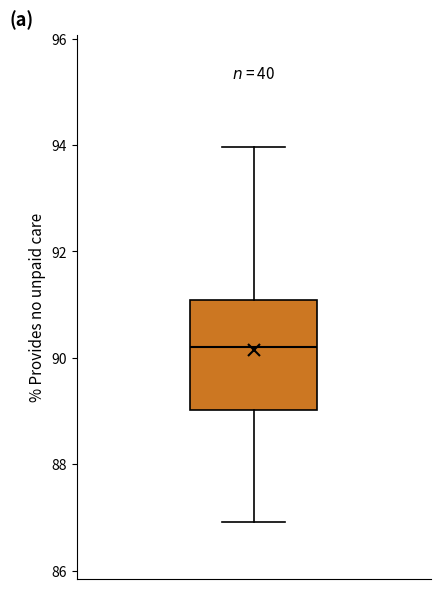

Read this box plot against the y-axis: the position of the median line, the range covered by the box, and the ends of both whiskers. The values are not printed on the chart, so give them approximately, as read against the axis.

median 90.2, box 89.0 to 91.0, whiskers 87.0 to 94.0